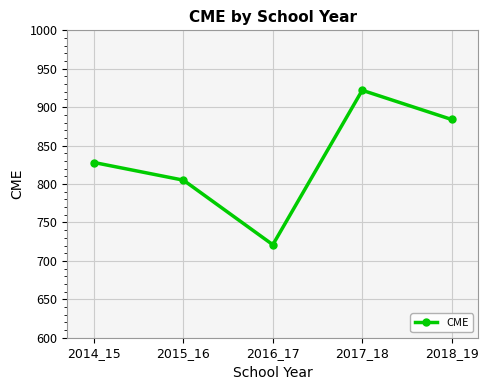

How many lines are shown in the chart?

1